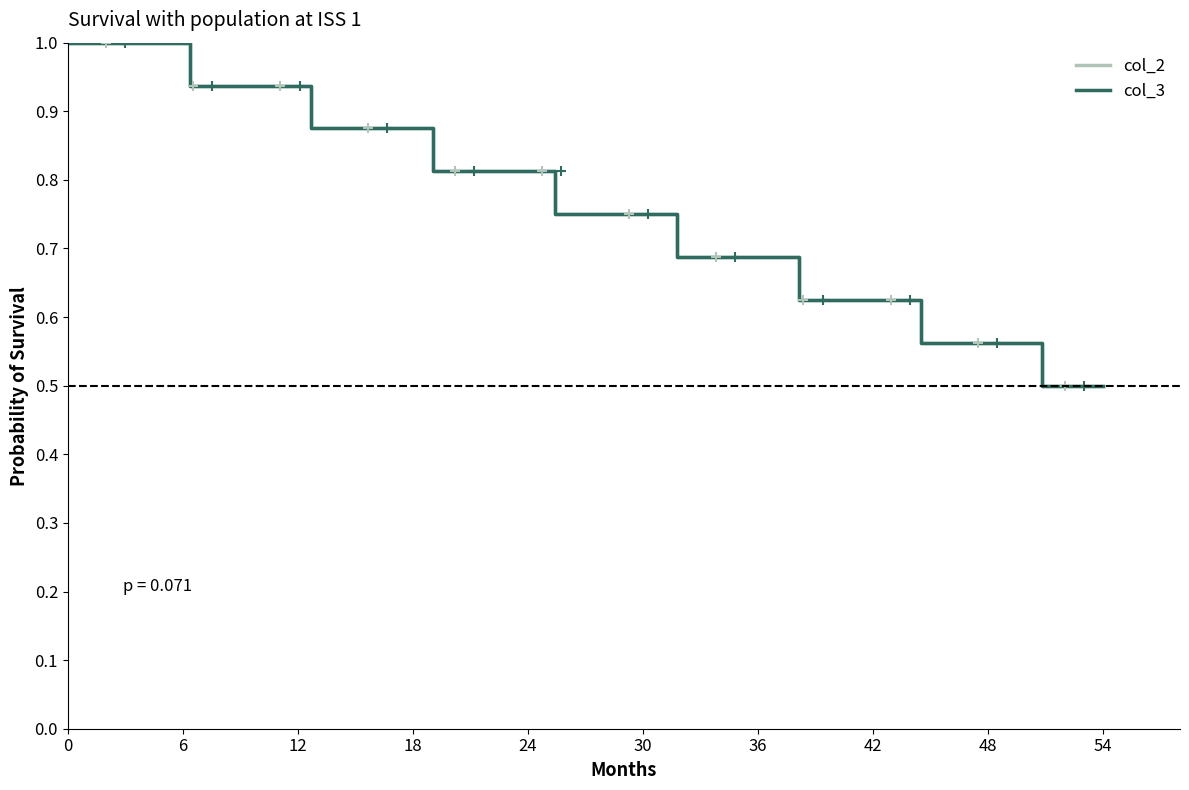

Does the chart display data point markers on the line(s)?

No